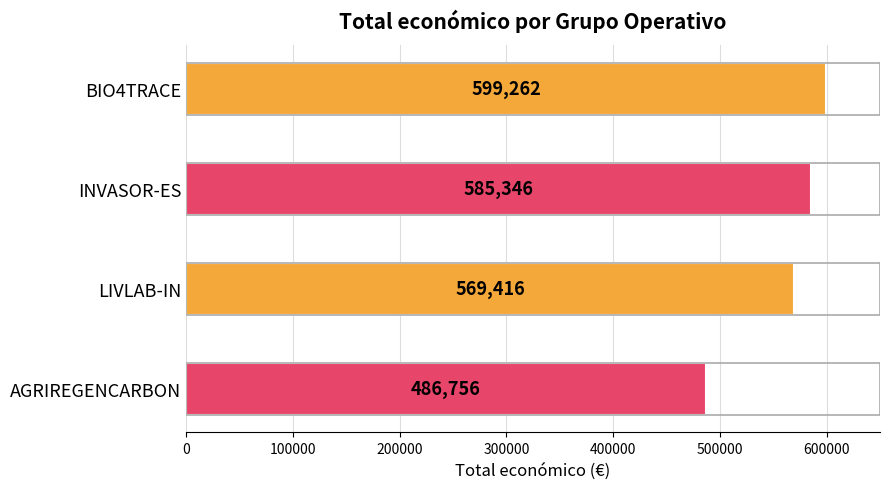

What is the smallest value displayed?

486756